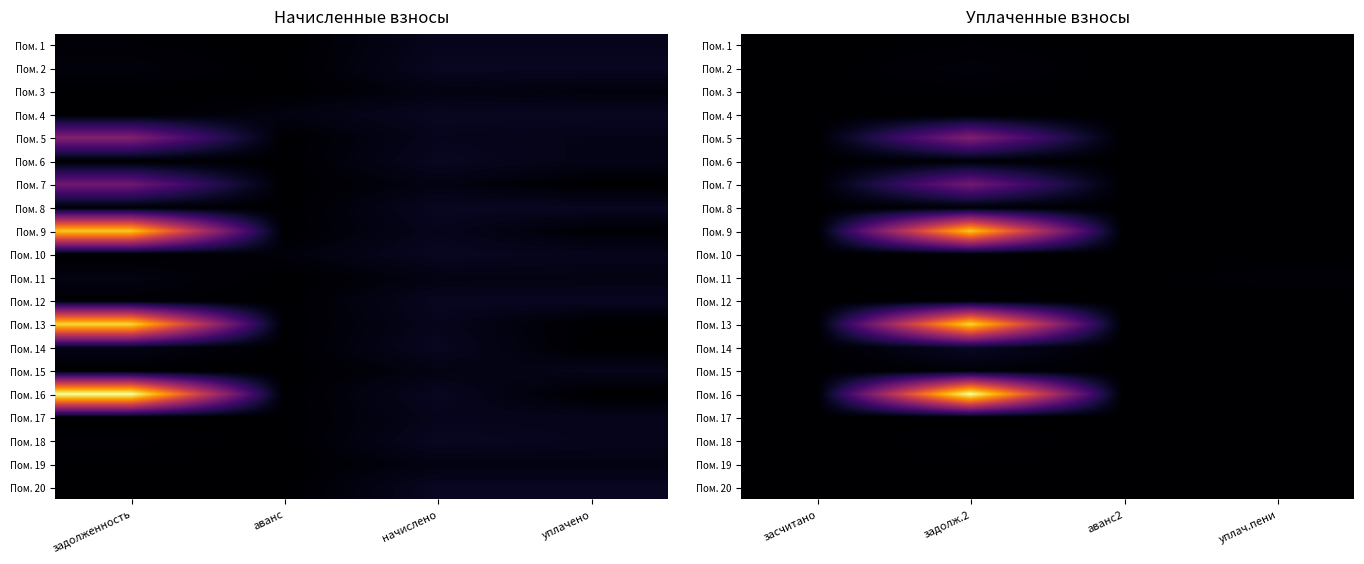

Is it true that Пом. 17 equals 1.3 at аванс2?

True